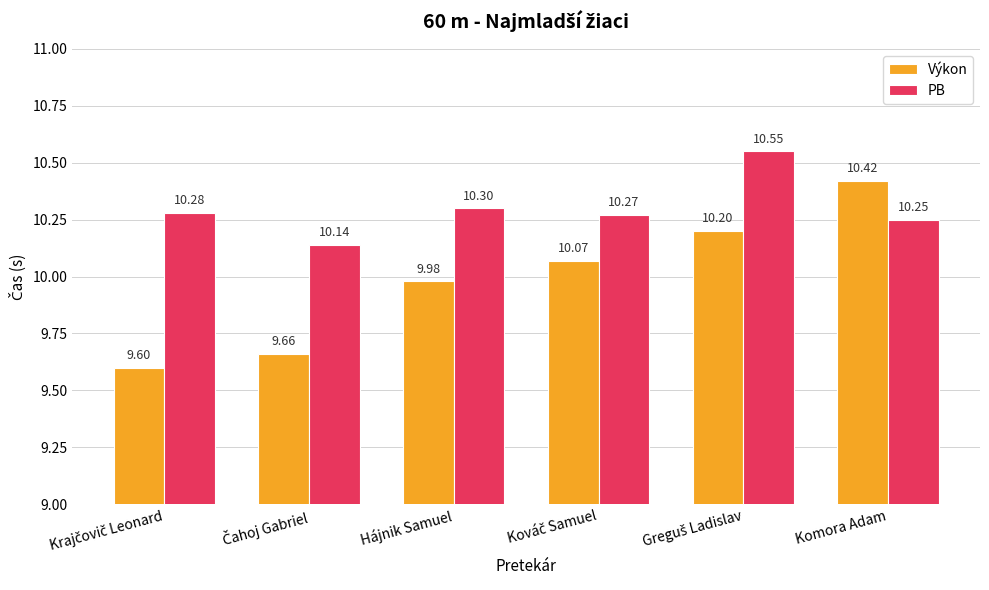

What are all the series names shown in the legend?

Výkon, PB